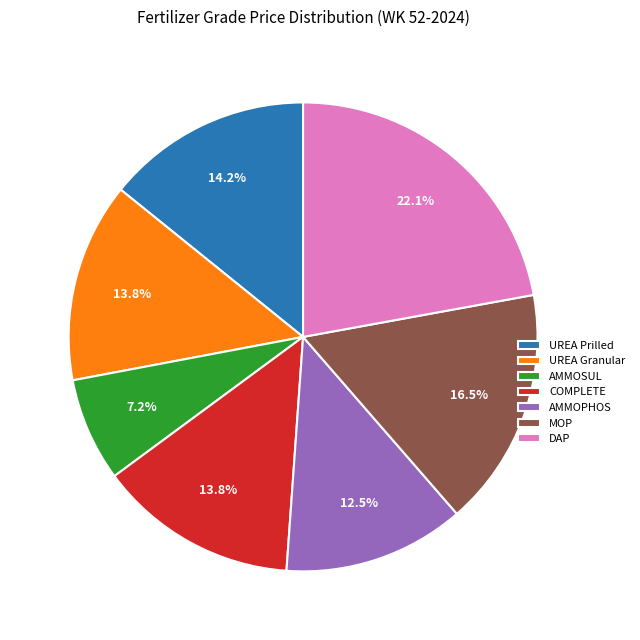

Is UREA Prilled the majority of the pie?

No